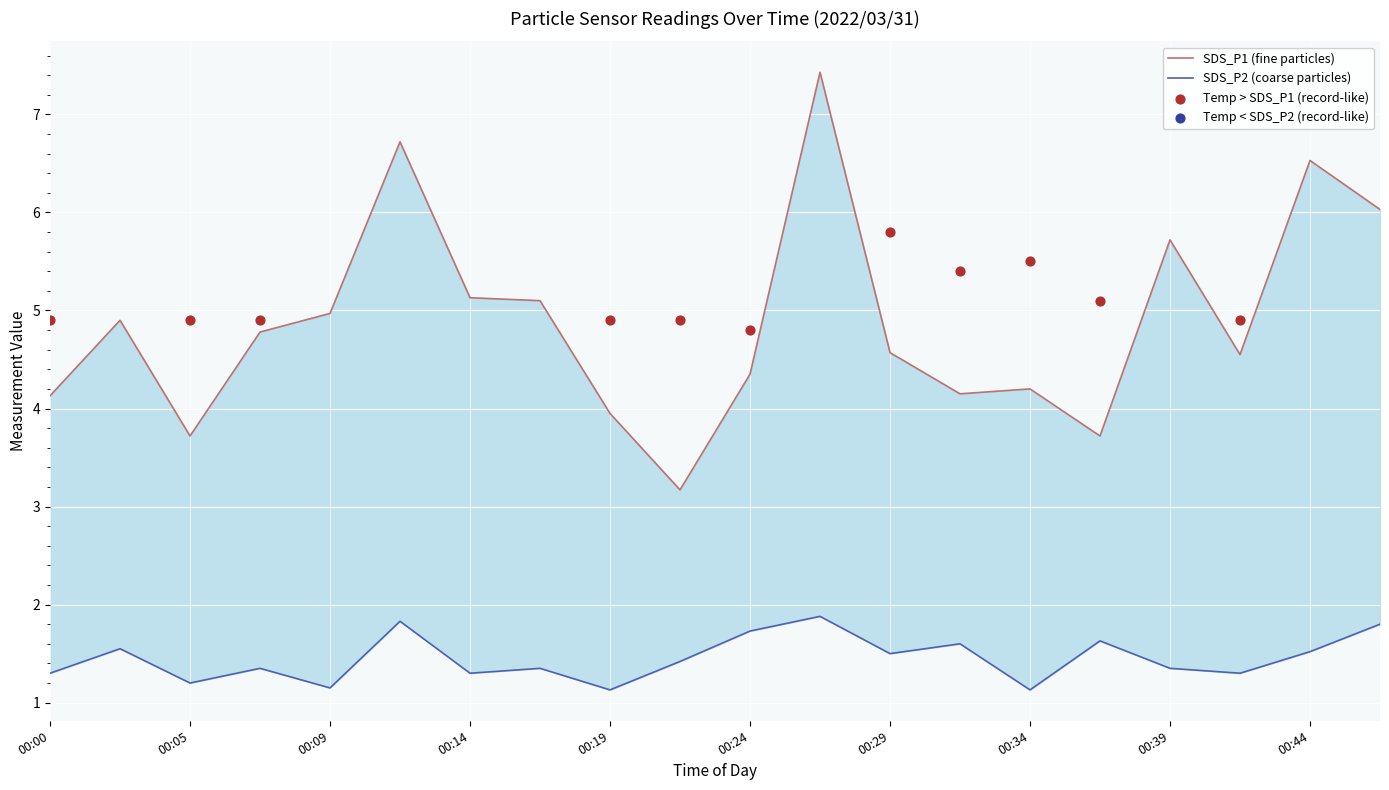

What is the total value across all series at 00:00?

5.4